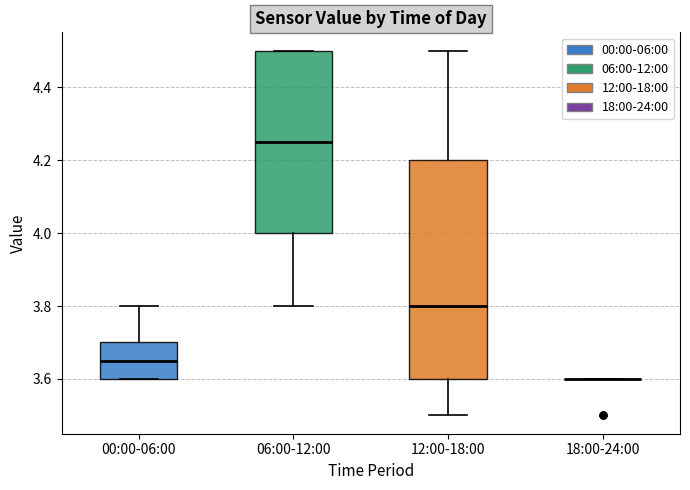

Which box is the tallest, from its lower edge to its upper edge?

12:00-18:00